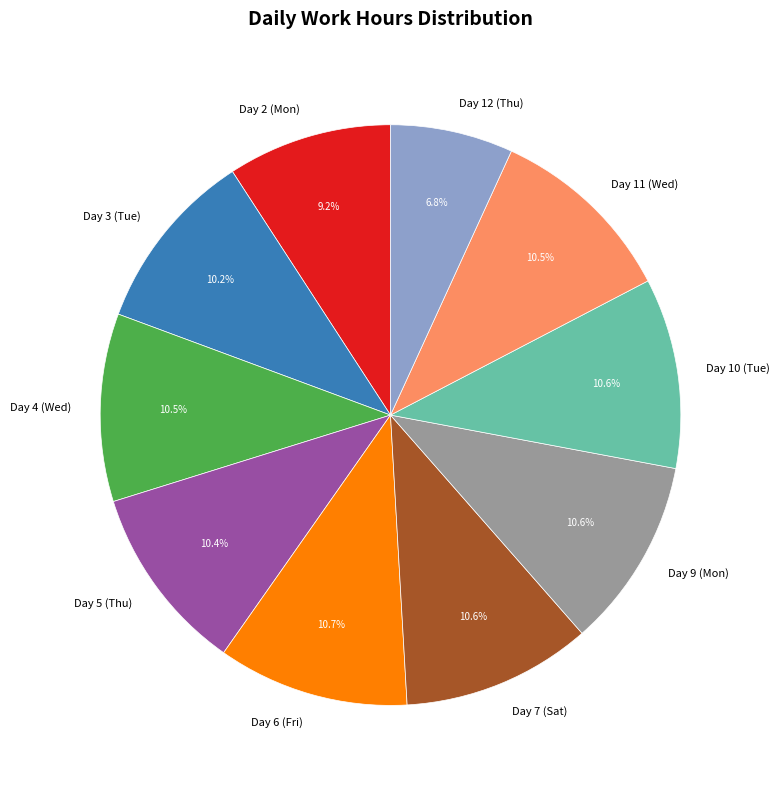

Which slice is the smallest?

Day 12 (Thu)